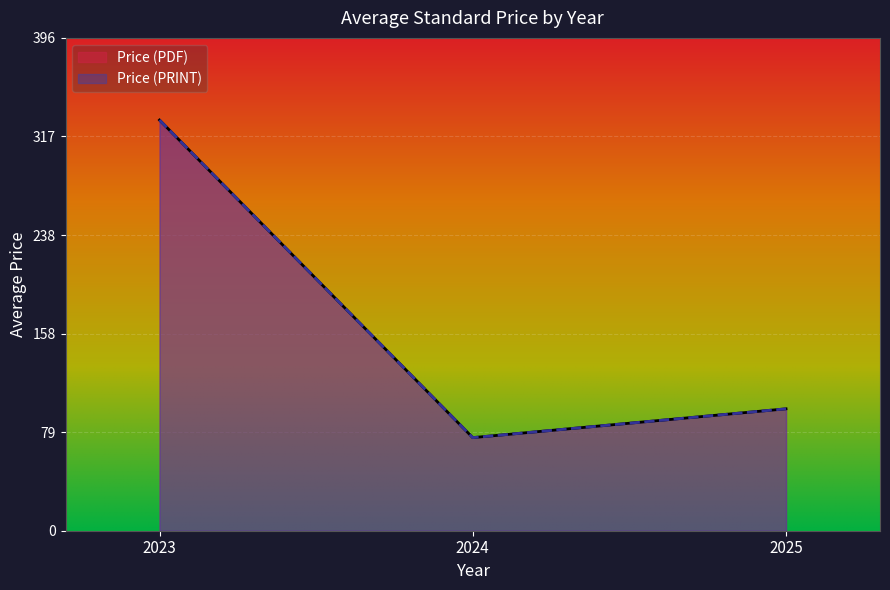

Does the chart display data point markers on the line(s)?

No